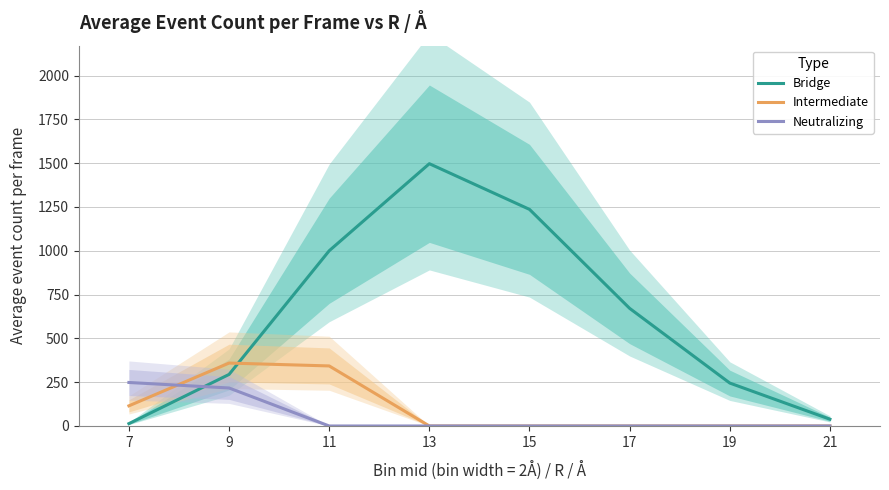

Rank the categories by Bridge value from highest to lowest.

13, 15, 11, 17, 9, 19, 21, 7